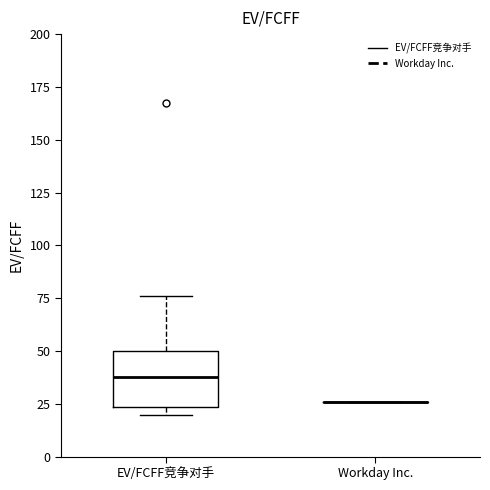

Comparing the boxes themselves (not the whiskers), which one is the tallest?

EV/FCFF竞争对手